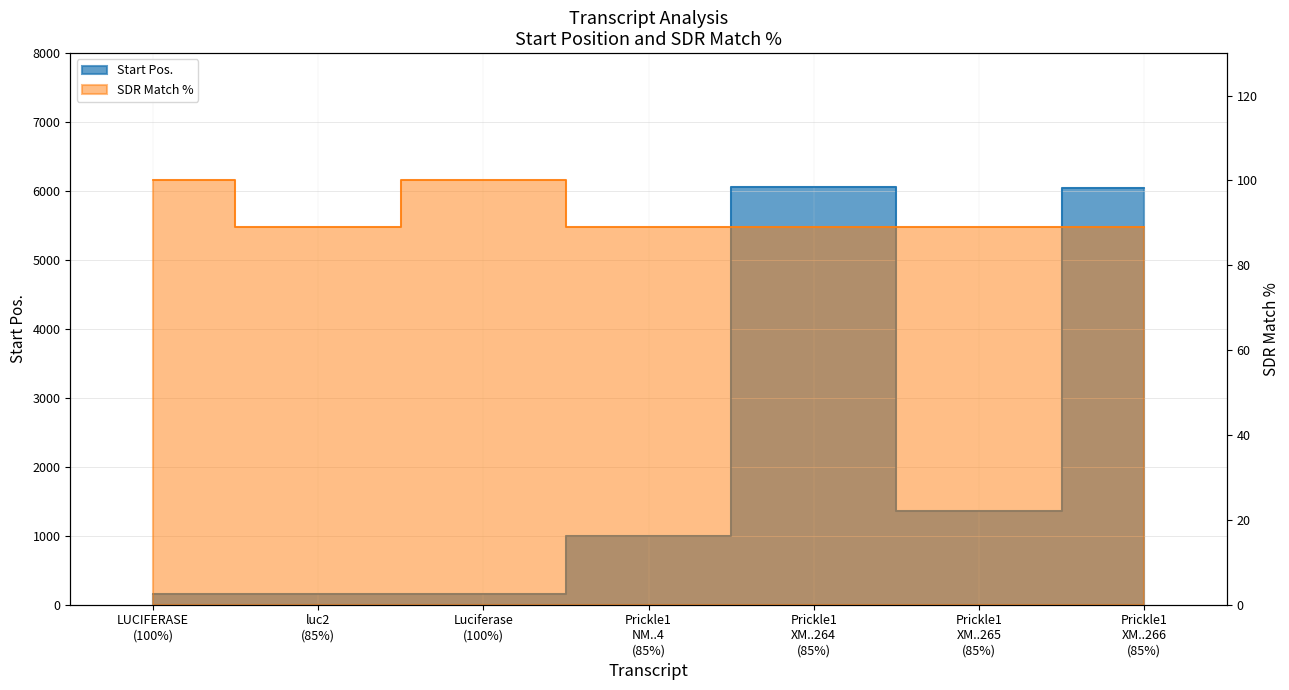

True or false: Start Pos. has more than 1 points higher than both neighbors.

False